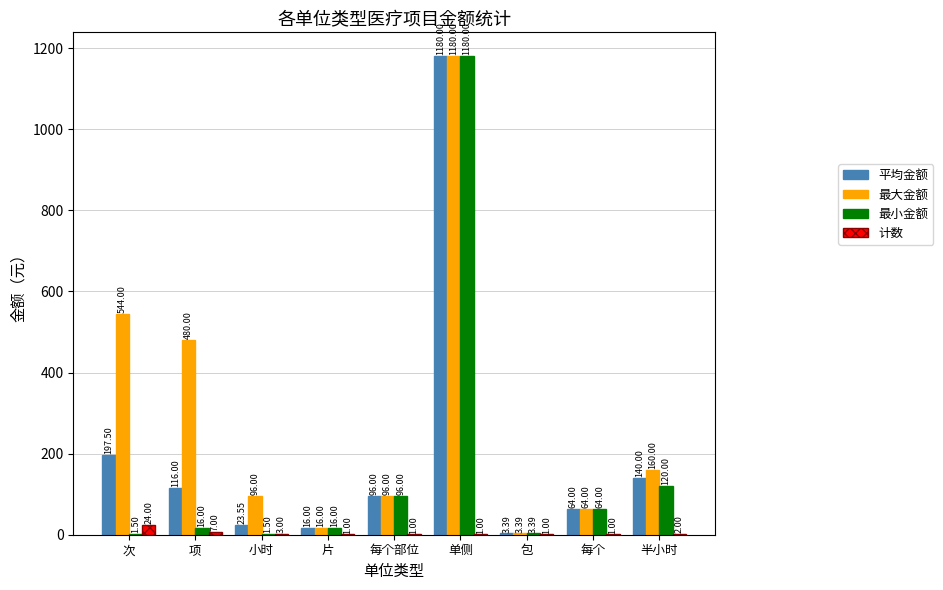

Which category has the highest value in the 最小金额 series?

单侧